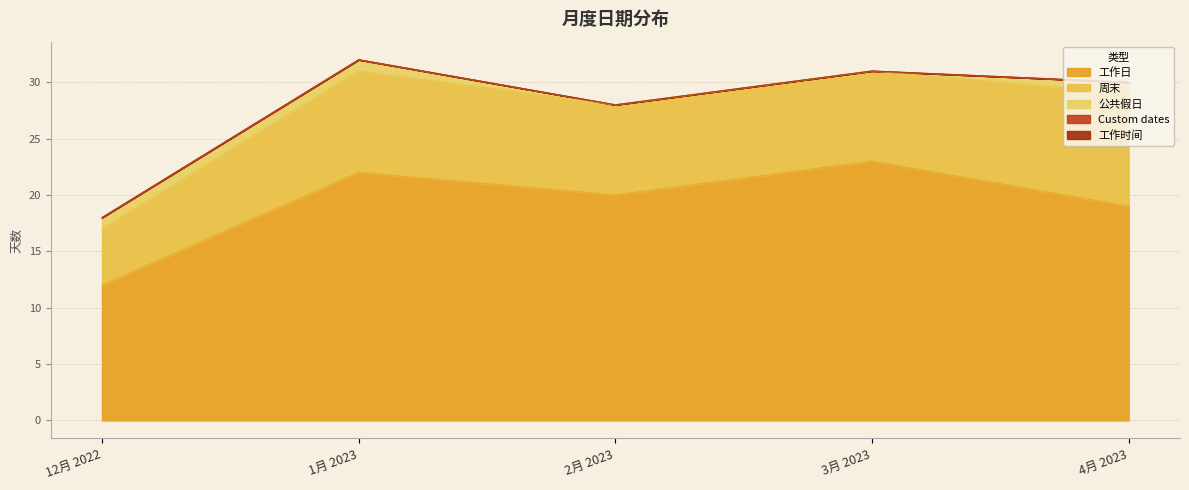

At which label does 工作时间 reach its minimum?

12月 2022